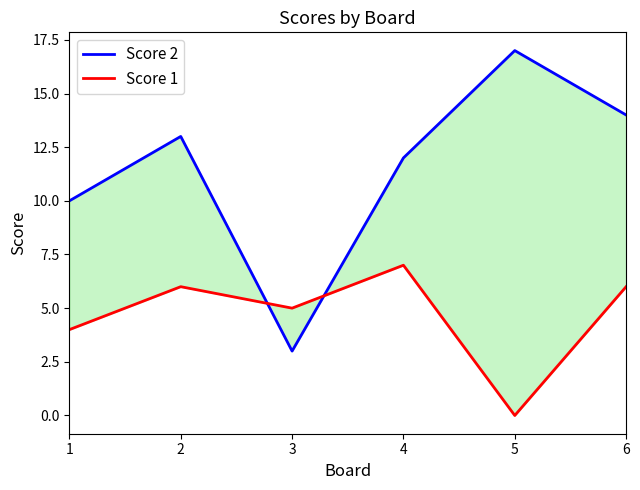

What is the total value across all series at 1?

14